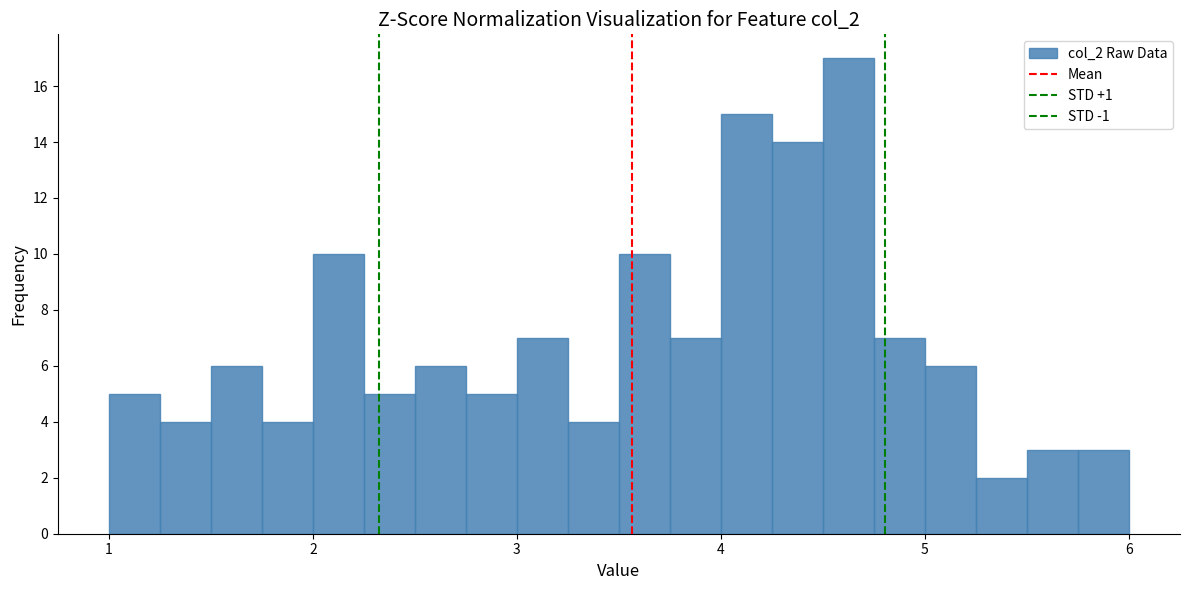

Read against the x-axis, roughly where is the centre of the tallest bar?

4.6